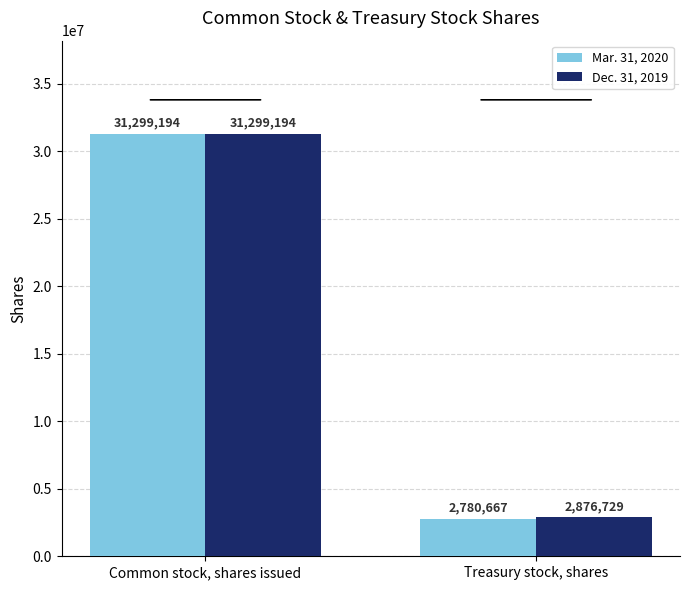

Rank the categories by Mar. 31, 2020 value from highest to lowest.

Common stock, shares issued, Treasury stock, shares